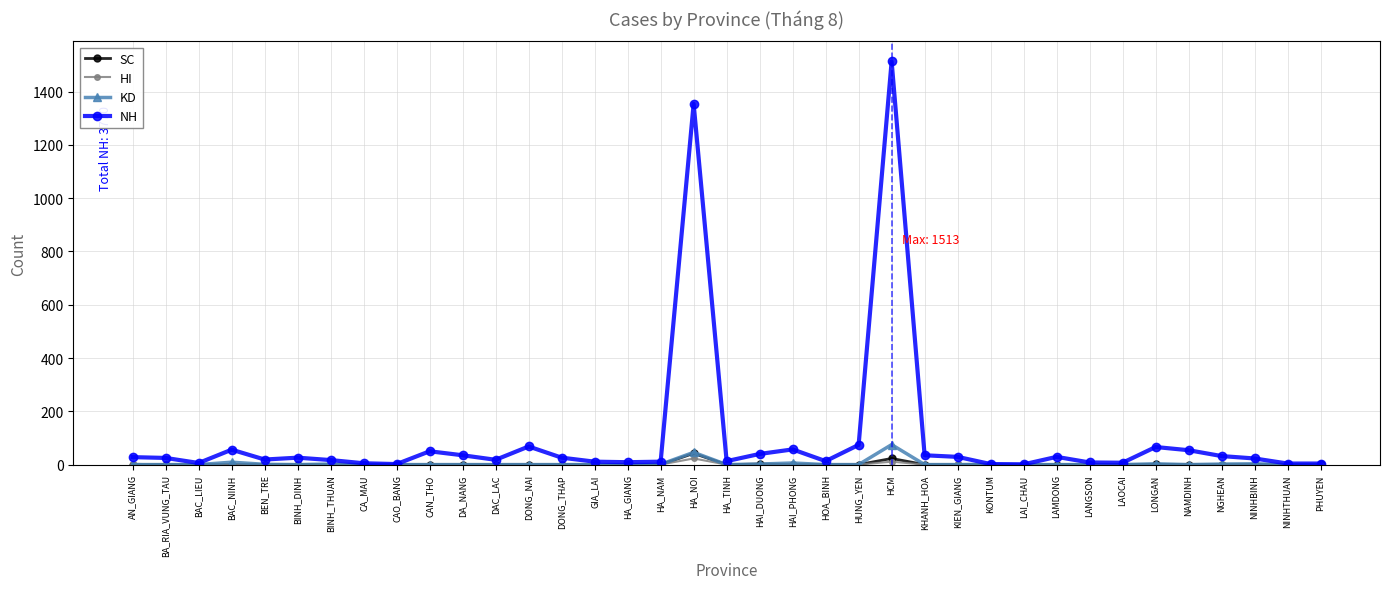

What is the label of the 37th point from the right?

AN_GIANG